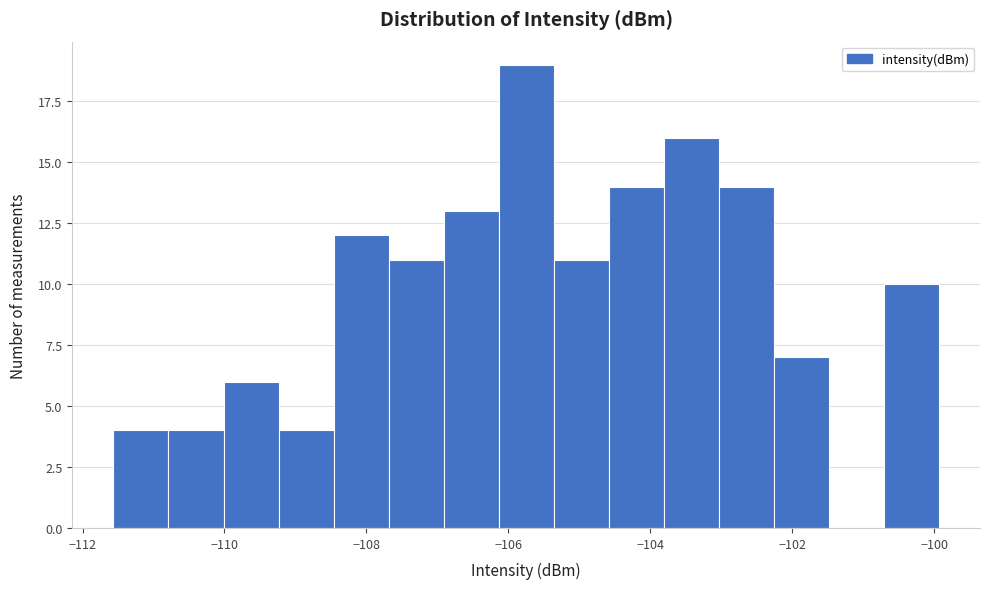

Read against the x-axis, roughly where is the centre of the tallest bar?

-105.8